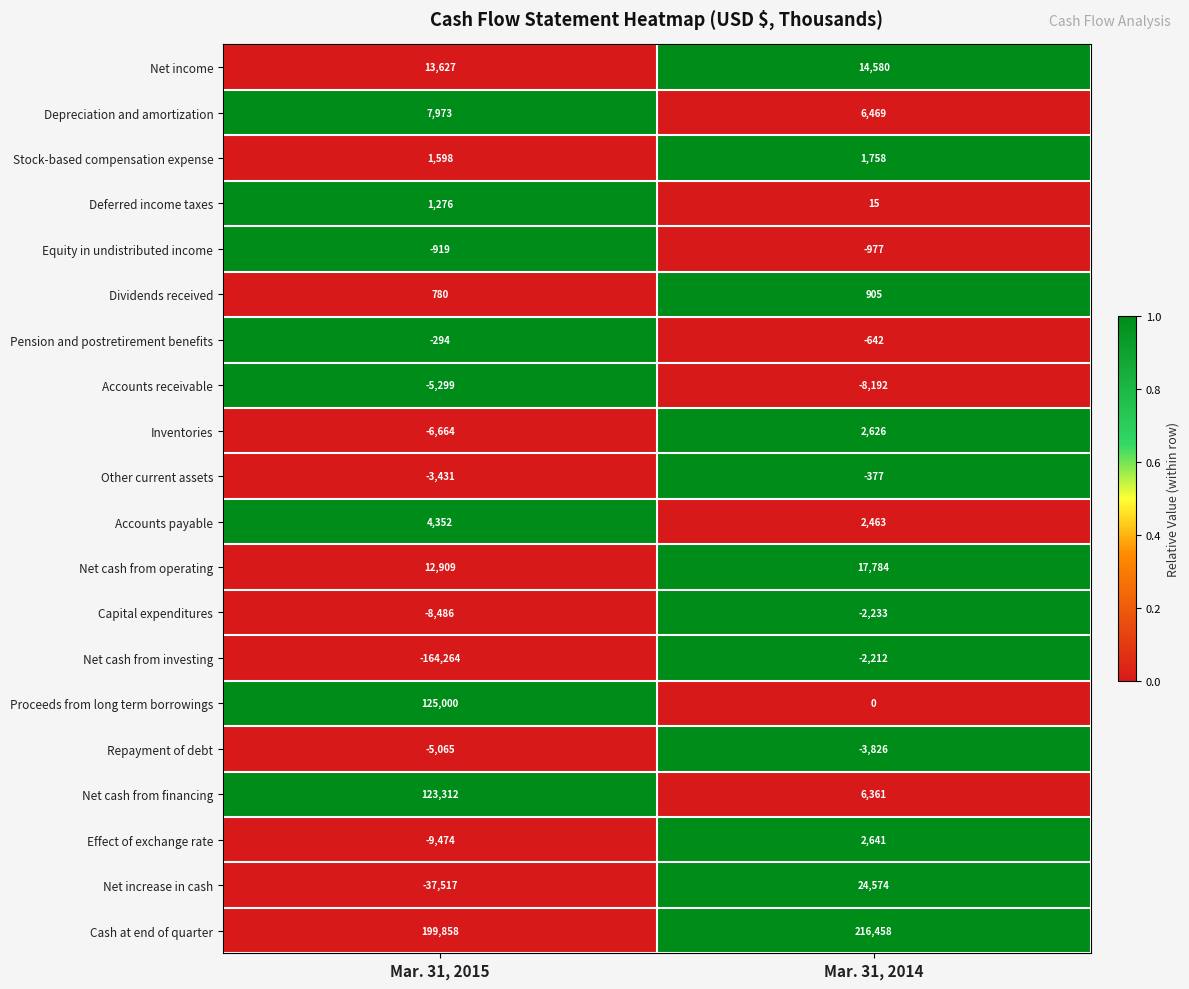

List the series in order of their peak value, lowest first.

Accounts receivable, Repayment of debt, Capital expenditures, Net cash from investing, Equity in undistributed income, Other current assets, Pension and postretirement benefits, Dividends received, Deferred income taxes, Stock-based compensation expense, Inventories, Effect of exchange rate, Accounts payable, Depreciation and amortization, Net income, Net cash from operating, Net increase in cash, Net cash from financing, Proceeds from long term borrowings, Cash at end of quarter